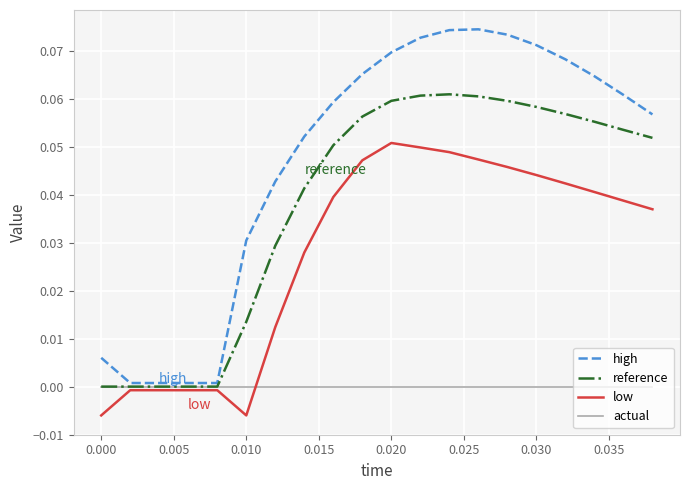

True or false: high and reference cross at least once.

False